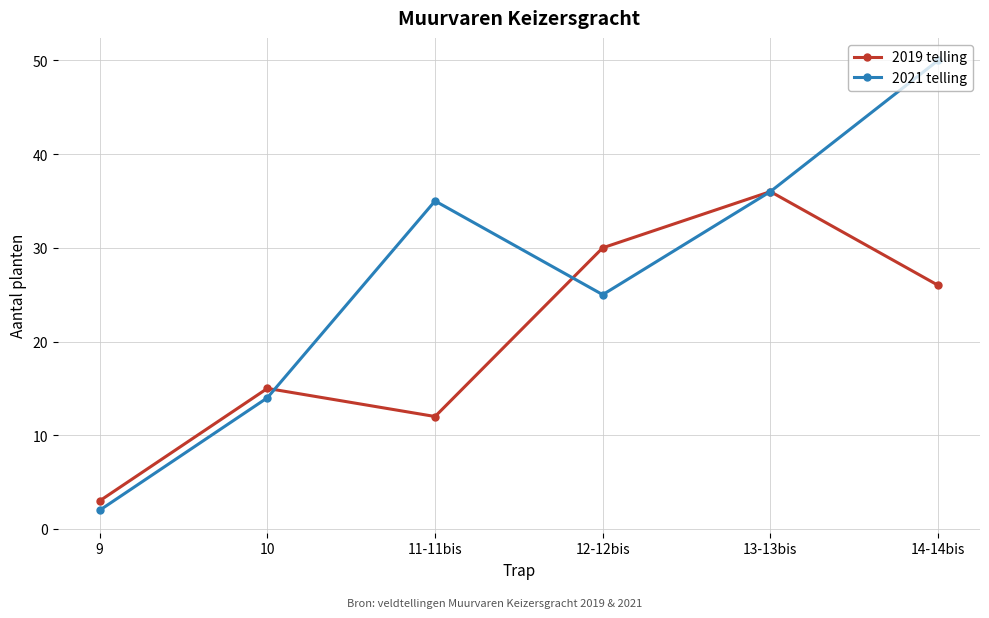

Is this an area chart (filled region under the line)?

No